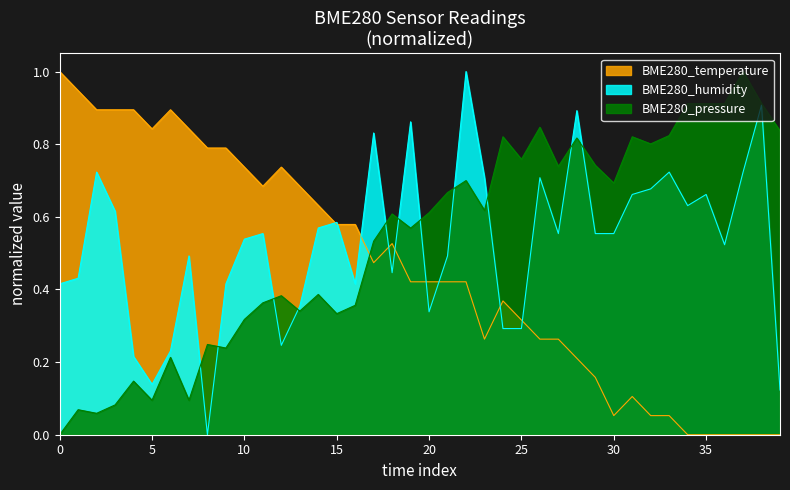

Rank the series by their maximum value, from lowest to highest.

BME280_temperature, BME280_humidity, BME280_pressure